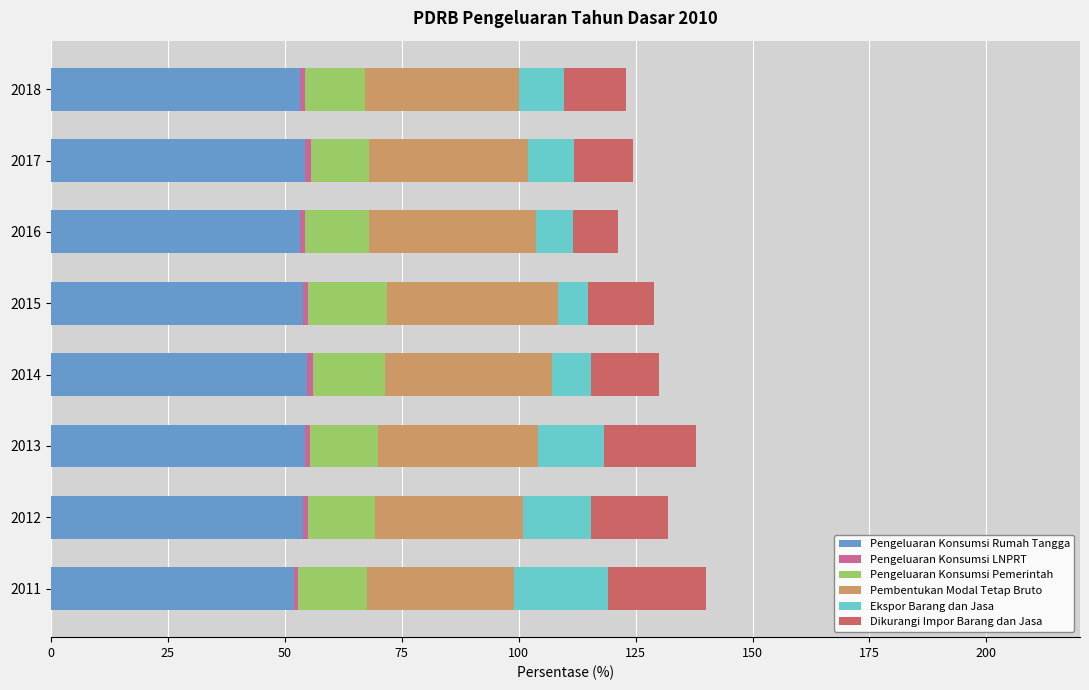

What is the highest value of the Pengeluaran Konsumsi Rumah Tangga series?

54.9